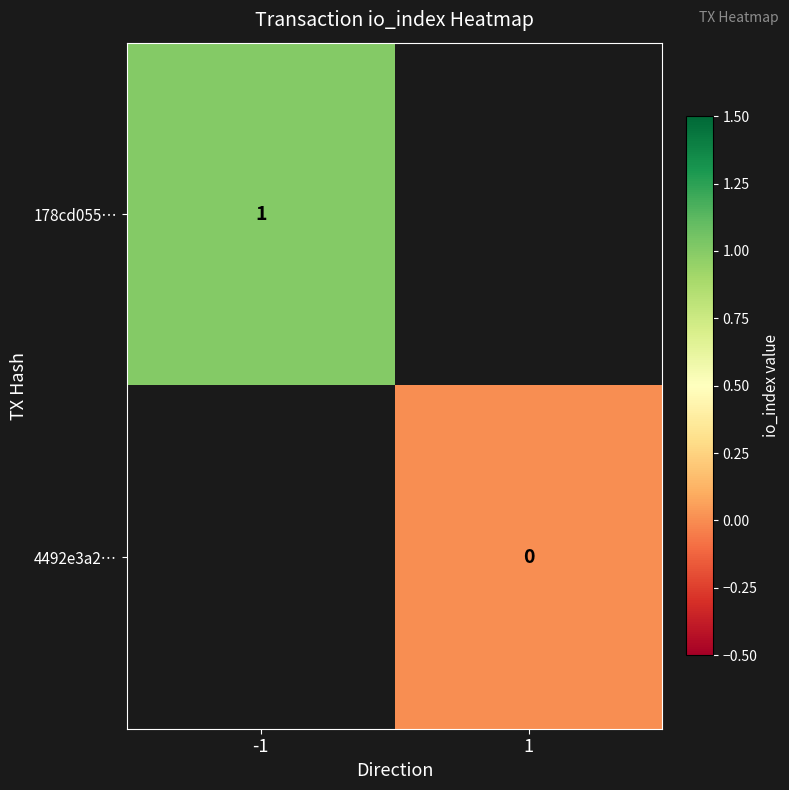

Is it true that 178cd055… equals 1 at -1?

True